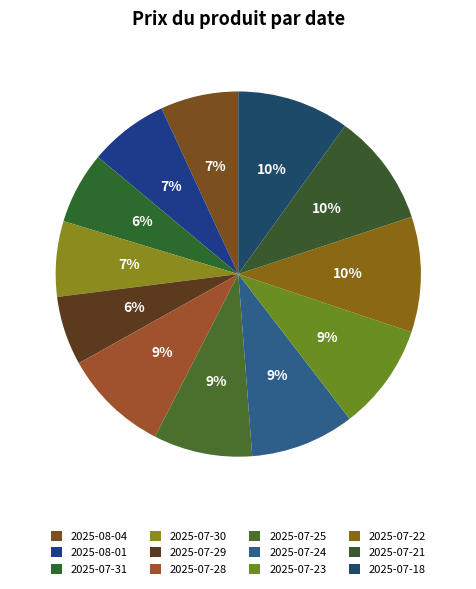

To the nearest percent, what is the average slice percentage?

8%